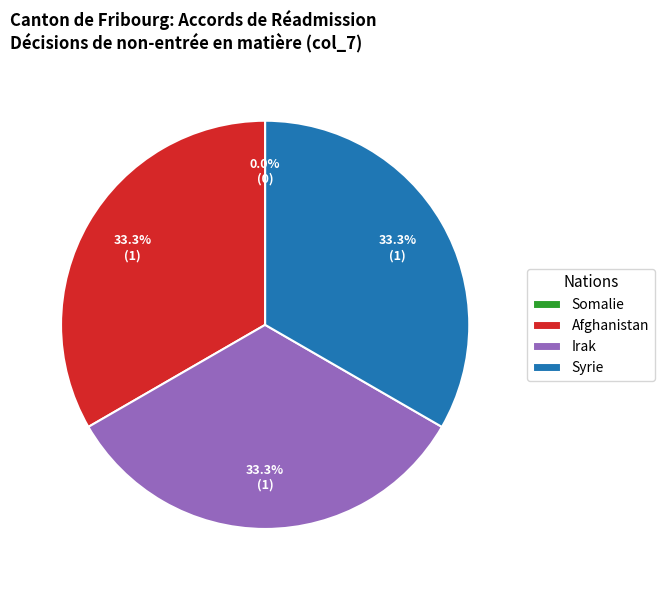

Is it true that Syrie is 22% of the pie?

False